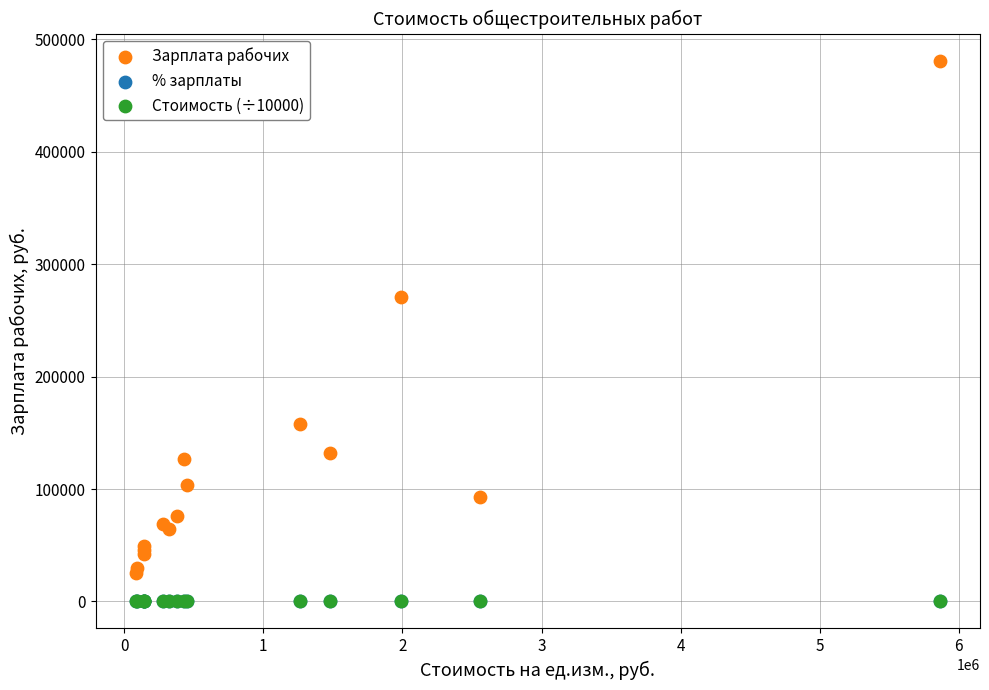

What are all the series names shown in the legend?

Зарплата рабочих, % зарплаты, Стоимость (÷10000)